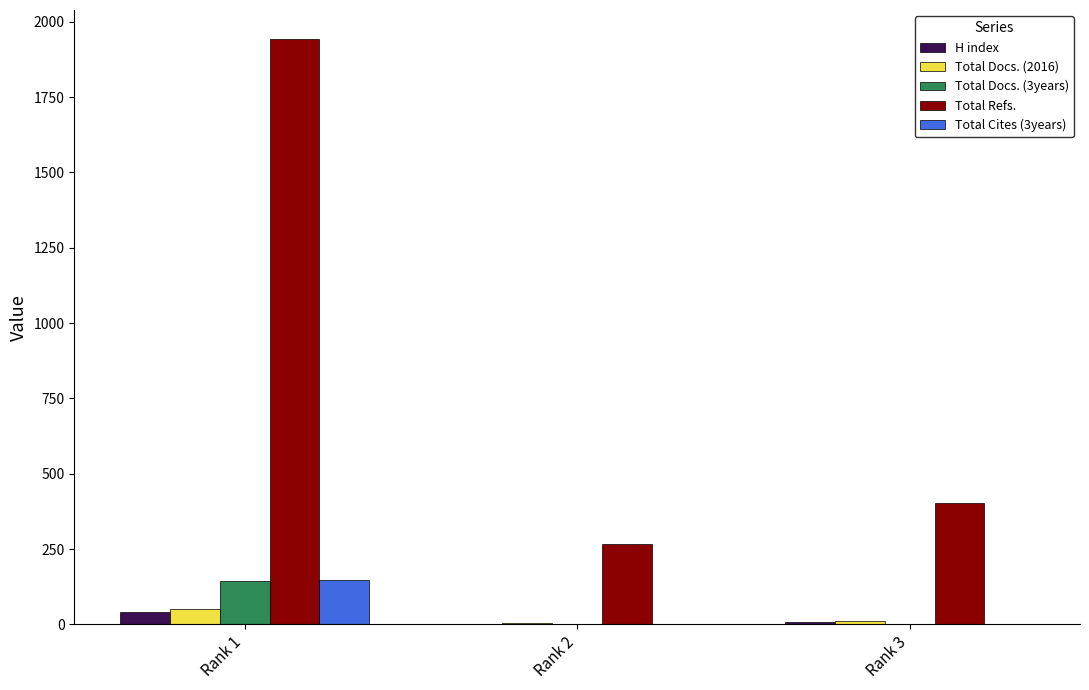

The value of Total Refs. at Rank 2 is 268. True or false?

True